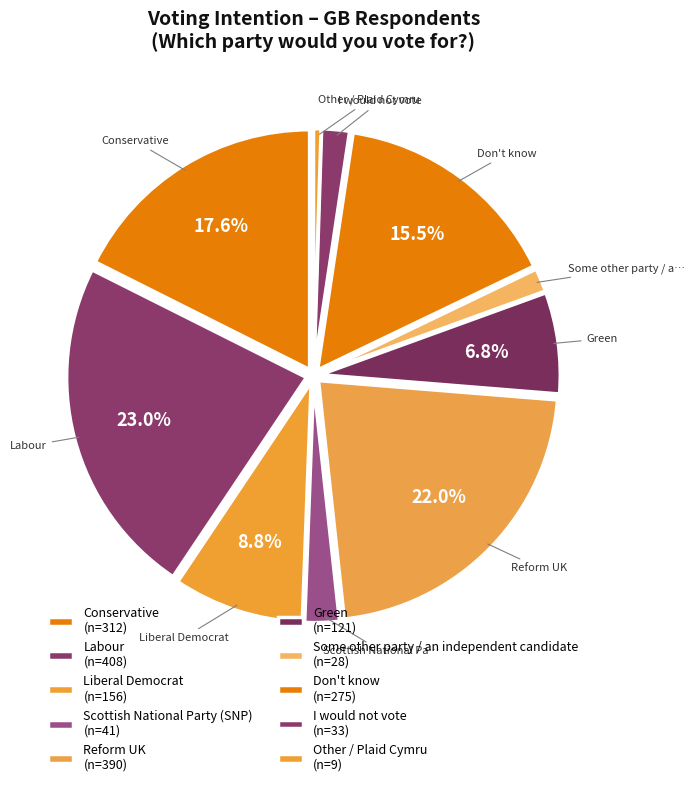

Rank the categories by value from lowest to highest.

Plaid Cymru, Some other party / an independent candidate, I would not vote, Scottish National Party (SNP), Green, Liberal Democrat, Don't know, Conservative, Reform UK, Labour